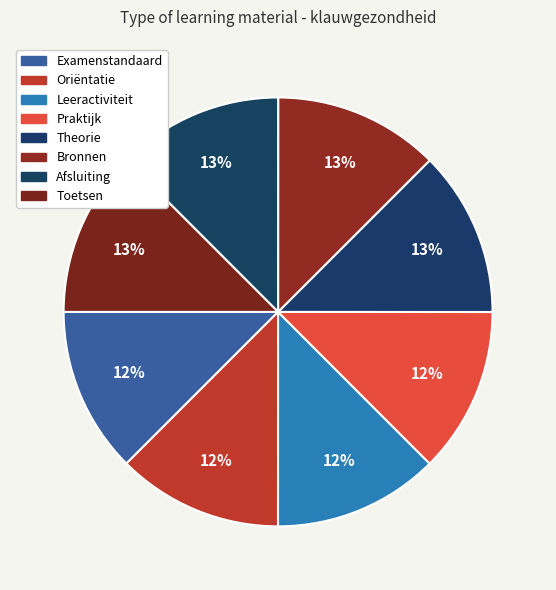

To the nearest percent, what percentage of the pie is Afsluiting?

13%